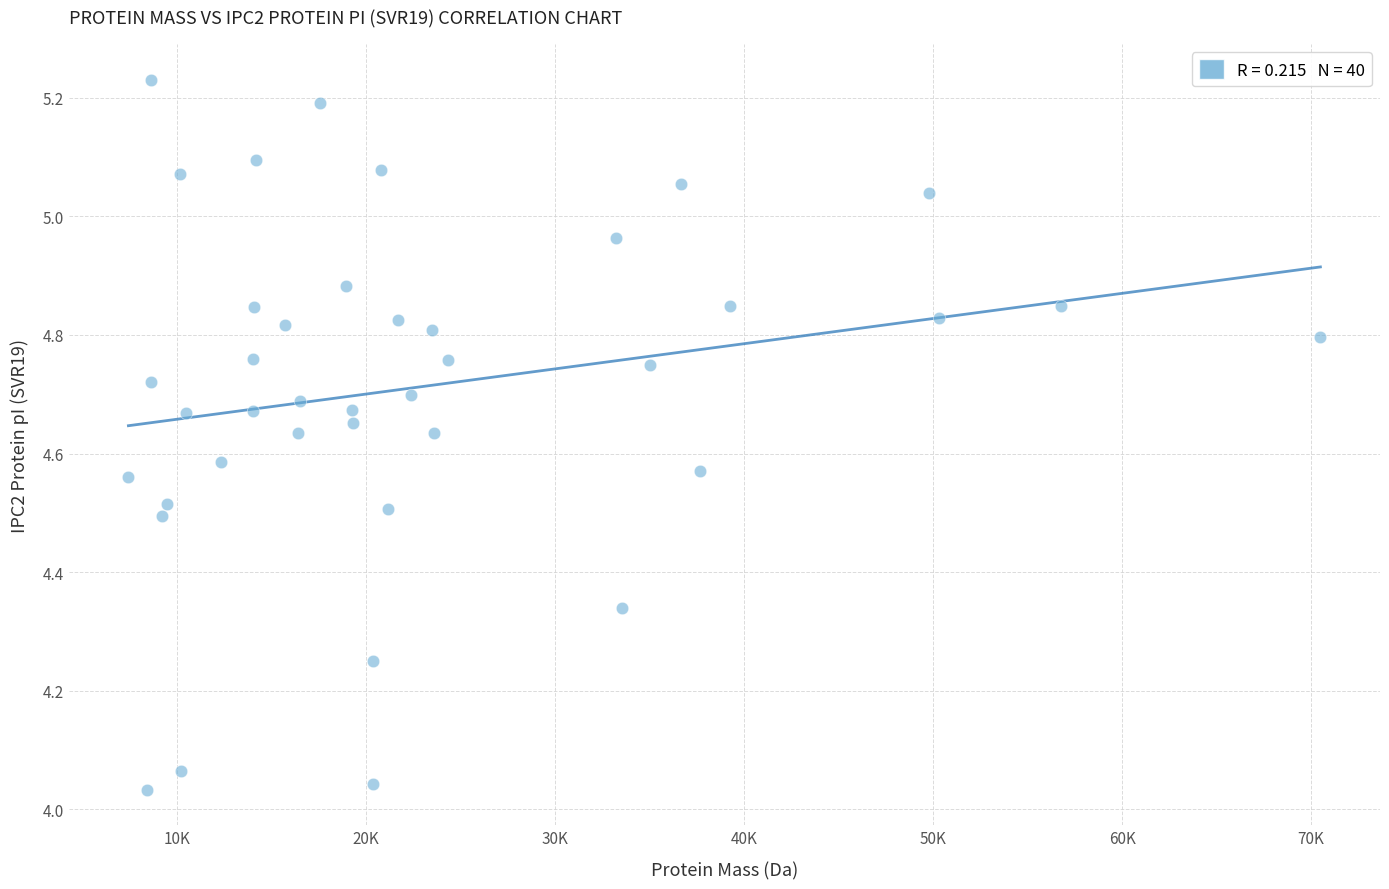

What is the range of Y values (max minus min)?

1.2